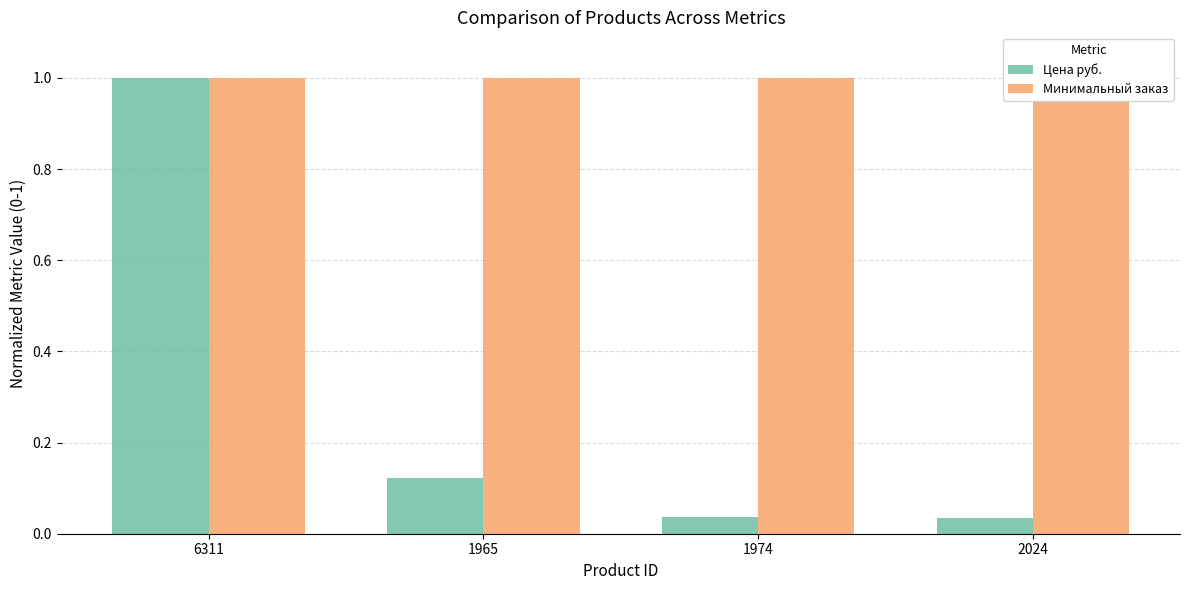

Which category has the highest value across all series?

6311